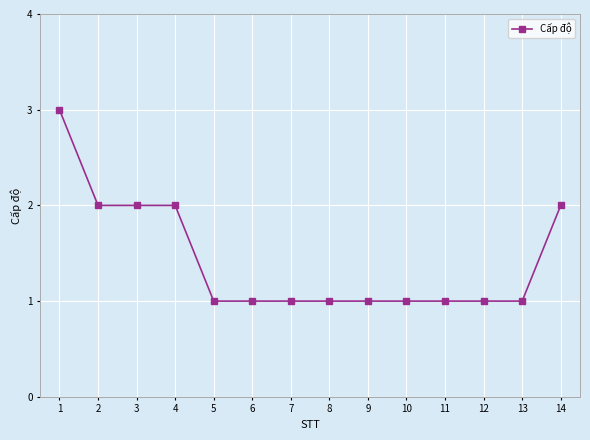

What is the value of the 7th point from the left?

1